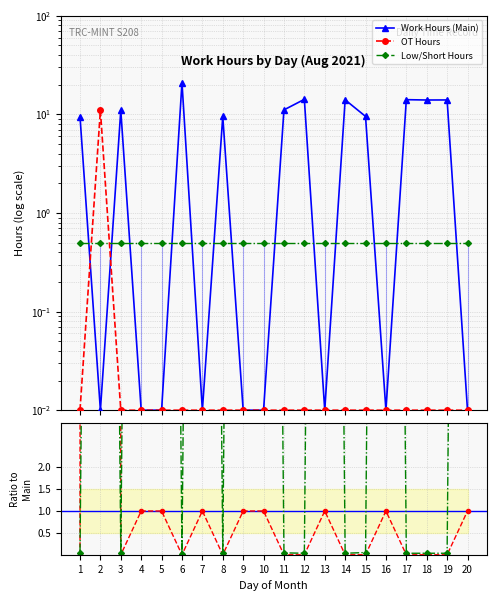

At which label does Work Hours (Main) first exceed 9?

1